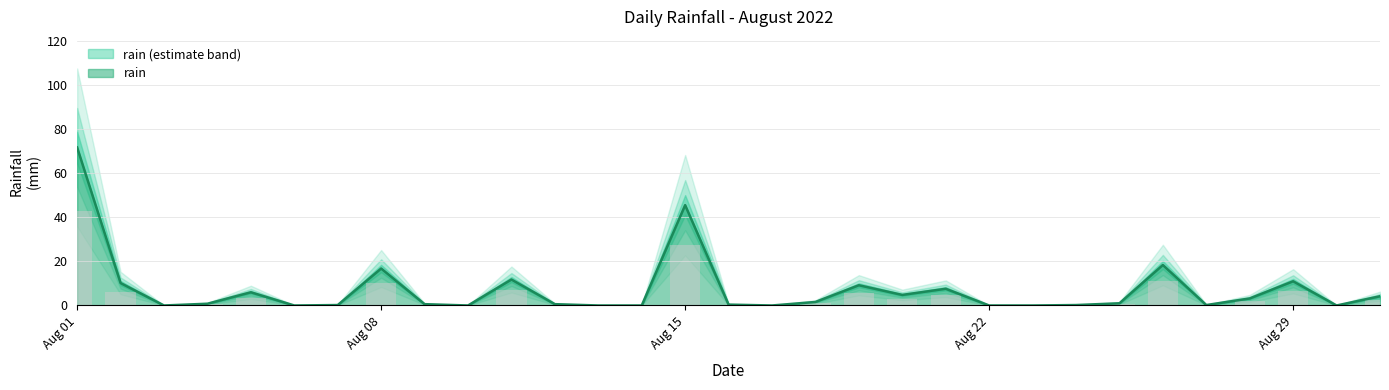

List the labels in order of value, smallest first.

2022-08-03, 2022-08-06, 2022-08-10, 2022-08-13, 2022-08-14, 2022-08-17, 2022-08-22, 2022-08-23, 2022-08-30, 2022-08-07, 2022-08-24, 2022-08-27, 2022-08-16, 2022-08-09, 2022-08-12, 2022-08-04, 2022-08-25, 2022-08-18, 2022-08-28, 2022-08-31, 2022-08-20, 2022-08-05, 2022-08-21, 2022-08-19, 2022-08-02, 2022-08-29, 2022-08-11, 2022-08-08, 2022-08-26, 2022-08-15, 2022-08-01